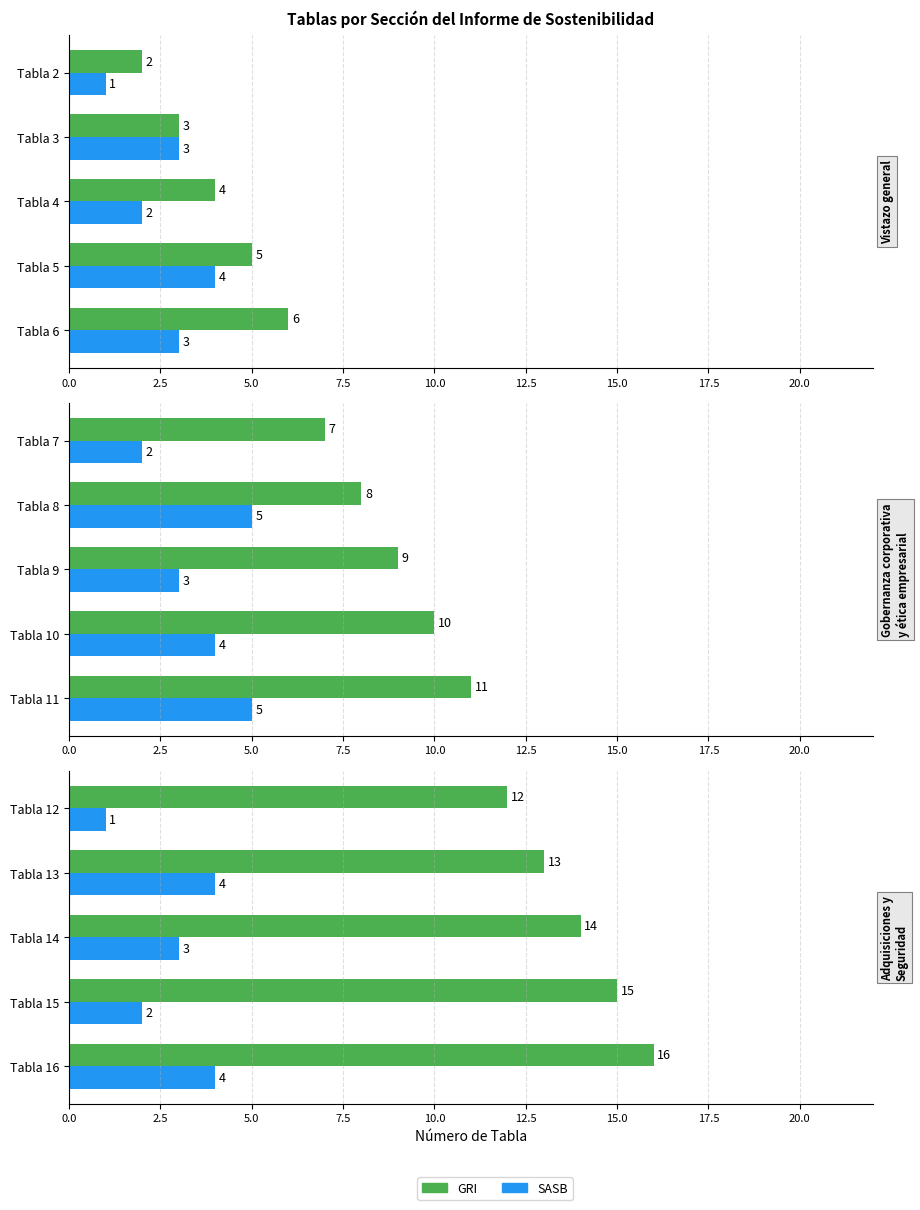

What are all the series names shown in the legend?

GRI, SASB